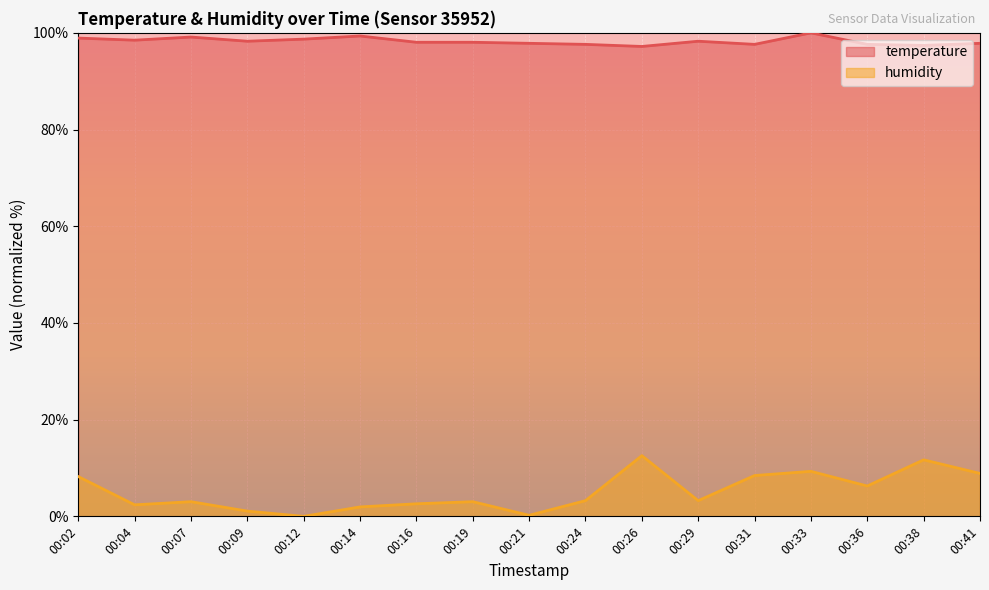

How many interior local valleys does the humidity series have?

5